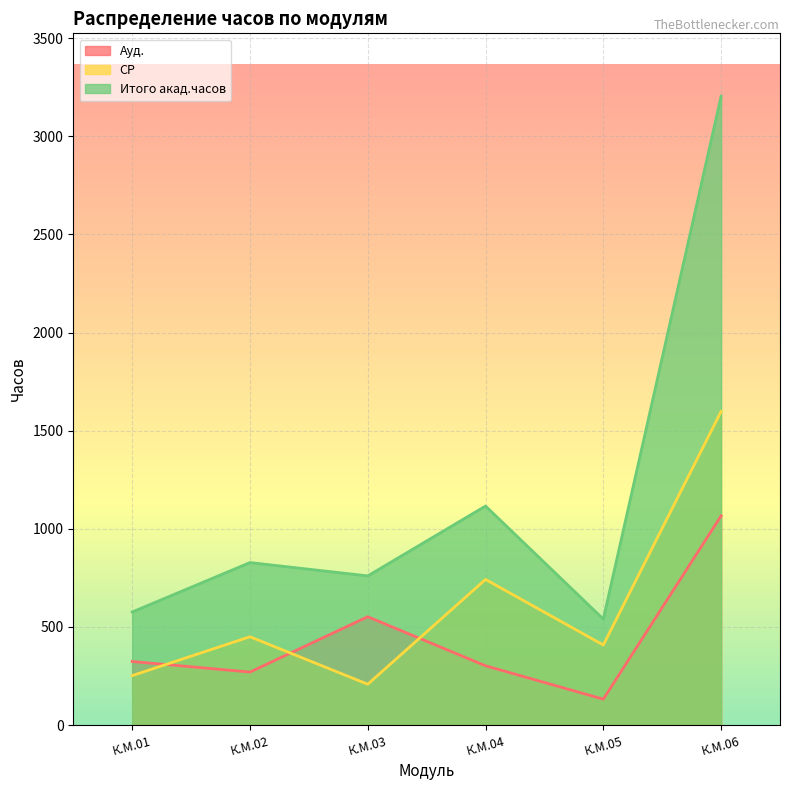

In Итого акад.часов, how many points are higher than both neighbors (excluding endpoints)?

2